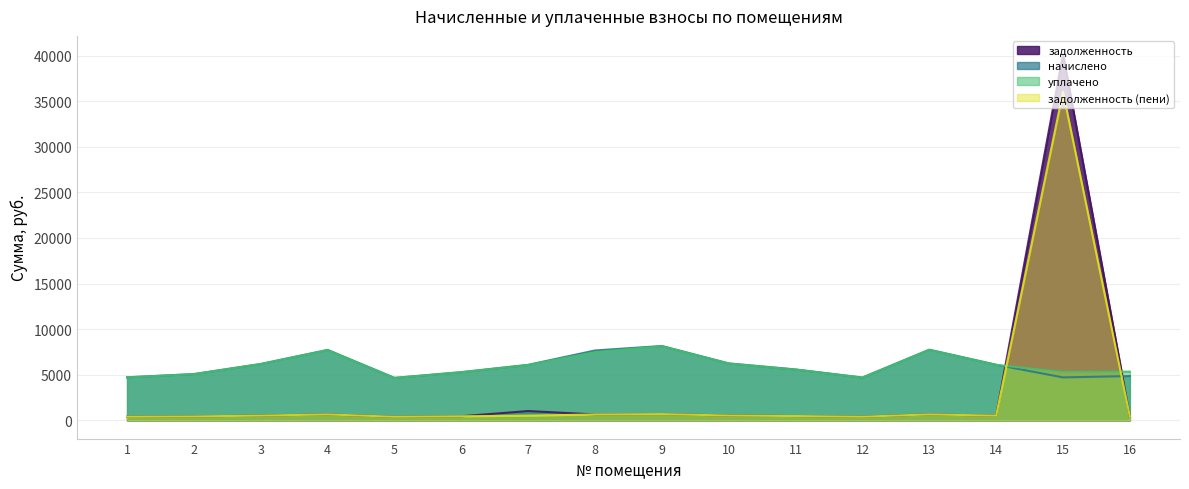

Reading right to left, list all the values displayed in this chart.

задолженность: 404.2	40158.6	507.9	645.4	390.9	464.8	520.2	679.2	638.2	1013.7	440.1	387.8	643.3	515.0	422.7	393.0
начислено: 4850.9	4703.2	6094.4	7744.2	4690.9	5577.4	6242.2	8150.5	7658.0	6082.1	5281.8	4654.0	7719.6	6180.6	5072.5	4715.5
уплачено: 5335.4	5305.0	6075.1	7719.7	4676.1	5559.7	6222.4	8124.7	7486.8	6062.8	5265.1	4639.2	7695.1	6161.0	5056.4	4700.6
задолженность (пени): 404.2	36029.4	507.9	645.4	390.9	464.8	520.2	679.2	638.2	506.8	440.1	387.8	643.3	515.0	422.7	393.0